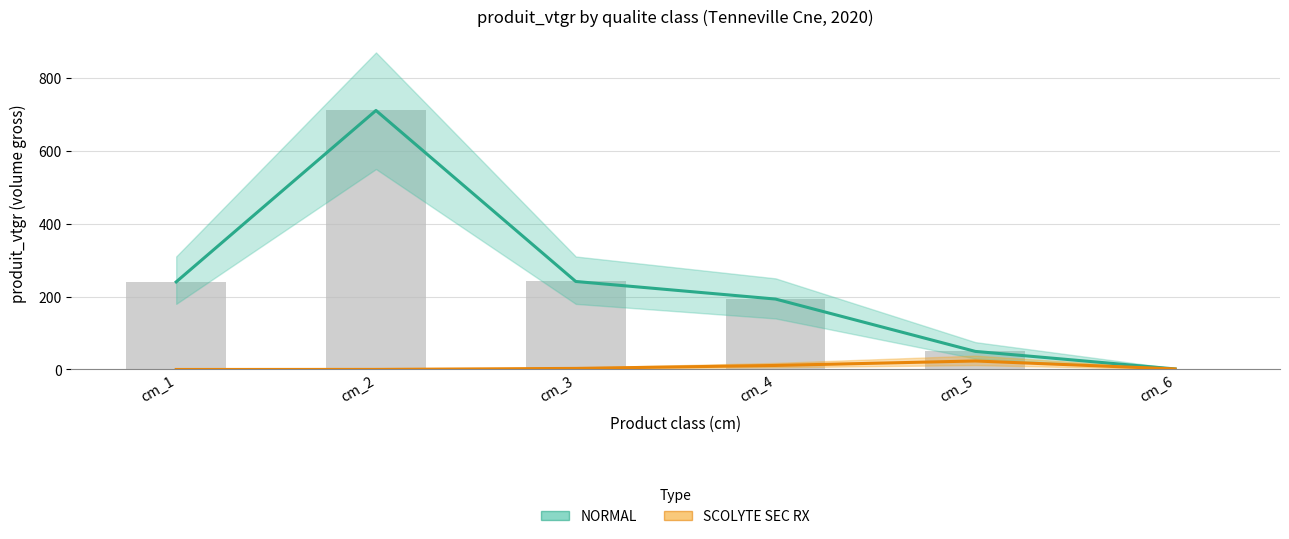

Rank the series by their maximum value, from lowest to highest.

SCOLYTE SEC RX, NORMAL